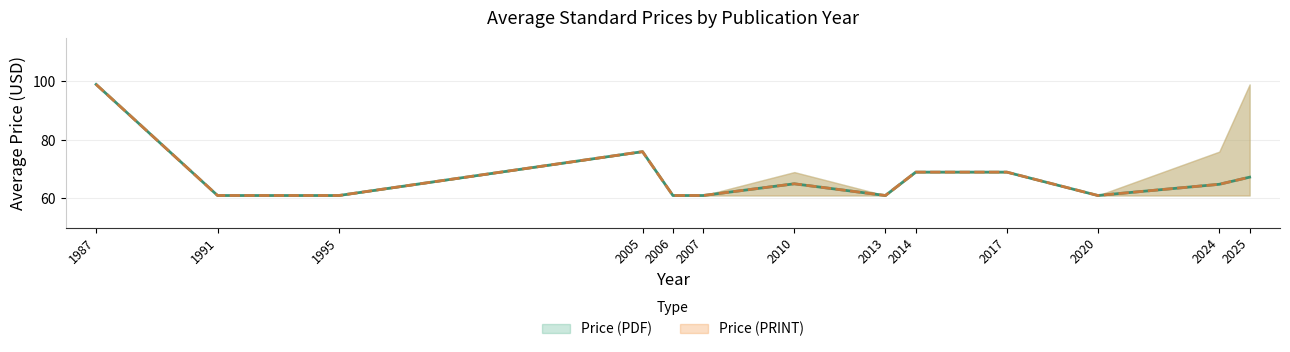

How many interior local peaks does the Price (PRINT) series have?

2